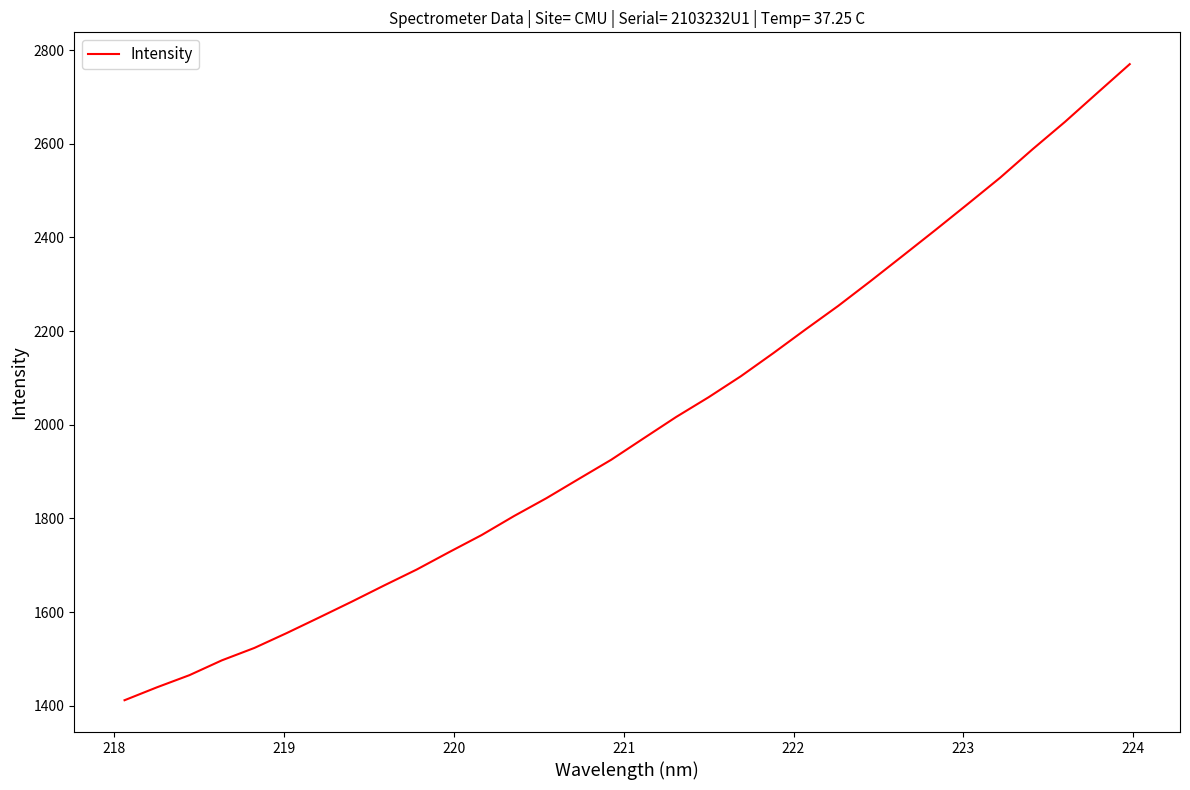

What is the smallest value displayed?

1411.9